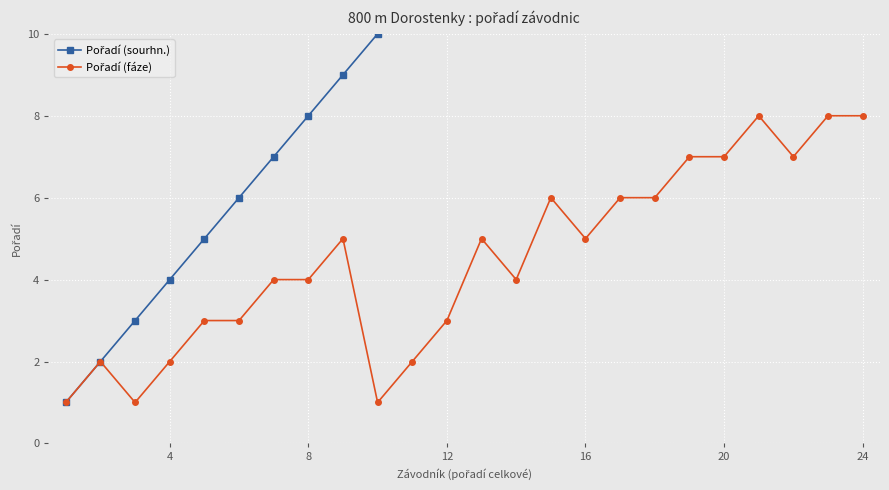

True or false: Pořadí (fáze) and Pořadí (sourhn.) cross at least once.

False